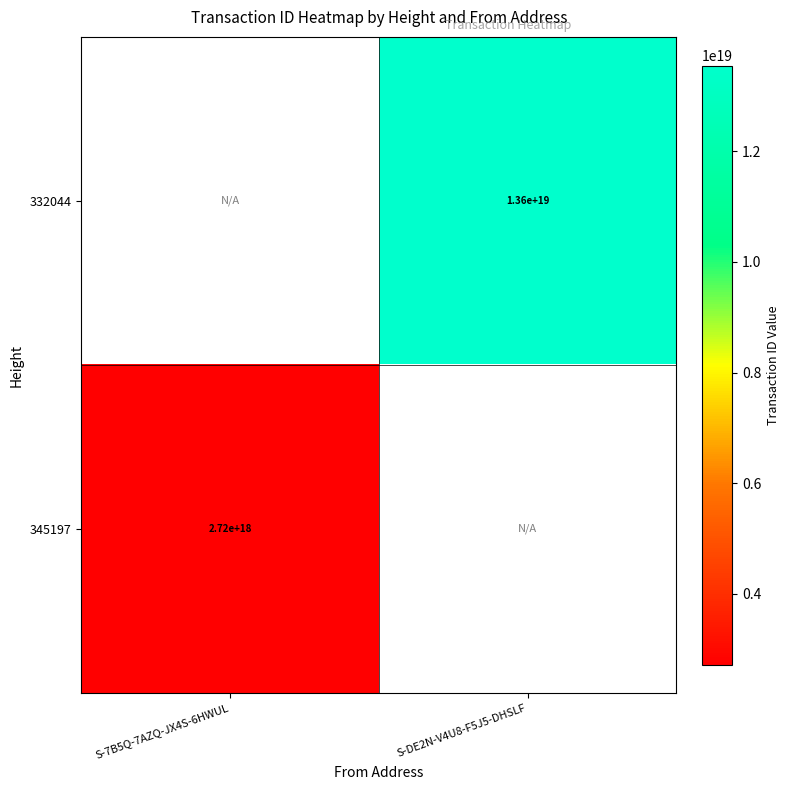

Is it true that 332044 equals 13600000000000000000 at S-DE2N-V4U8-F5J5-DHSLF?

True